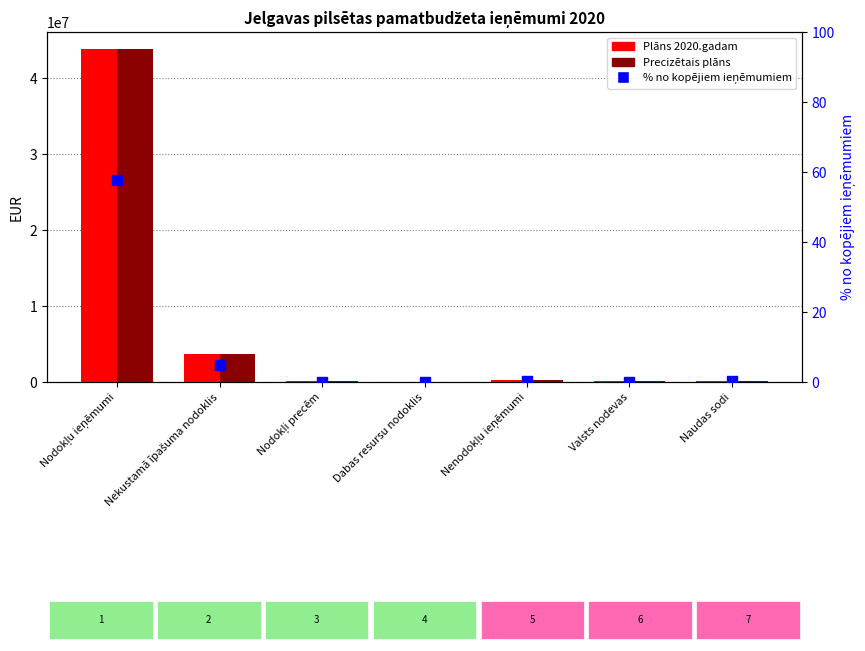

What are all the series names shown in the legend?

Plāns 2020.gadam, Precizētais plāns, % no kopā